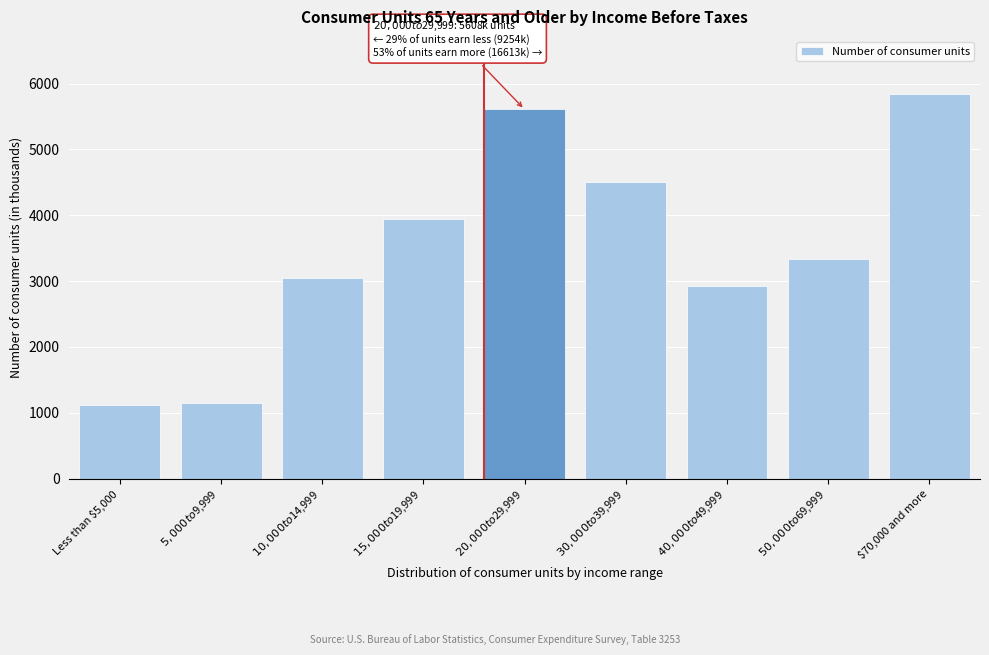

Reading right to left, list all the values displayed in this chart.

5836	3343	2928	4506	5608	3948	3048	1146	1112